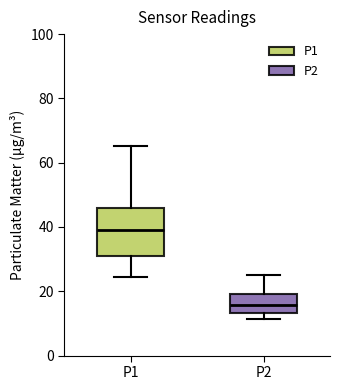

Comparing the boxes themselves (not the whiskers), which one is the tallest?

P1